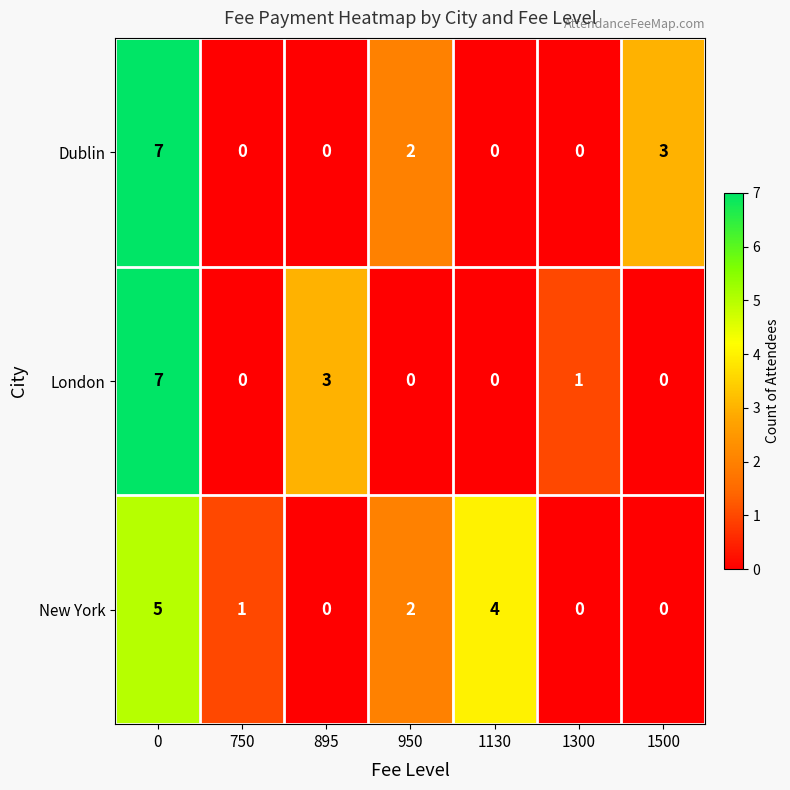

How many New York values are between 0 and 4?

6